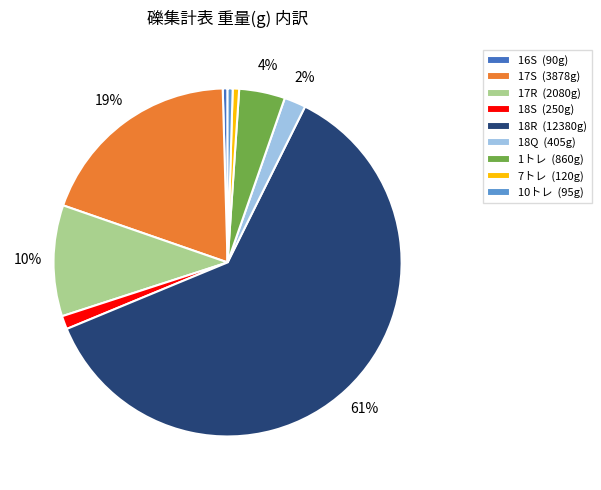

Which category has the biggest portion of the pie?

18R